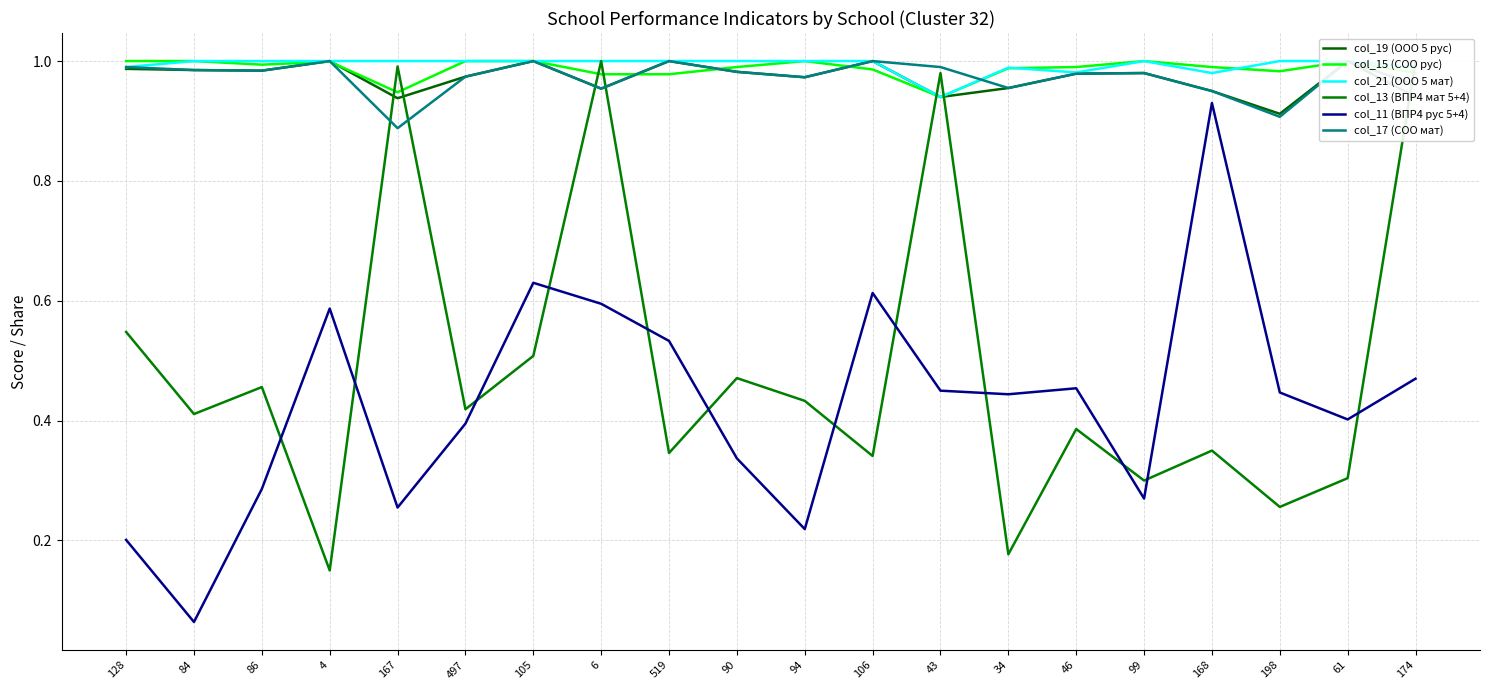

Is the value of col_21 (ООО 5 мат) at 90 greater than the value of col_19 (ООО 5 рус) at 105?

No